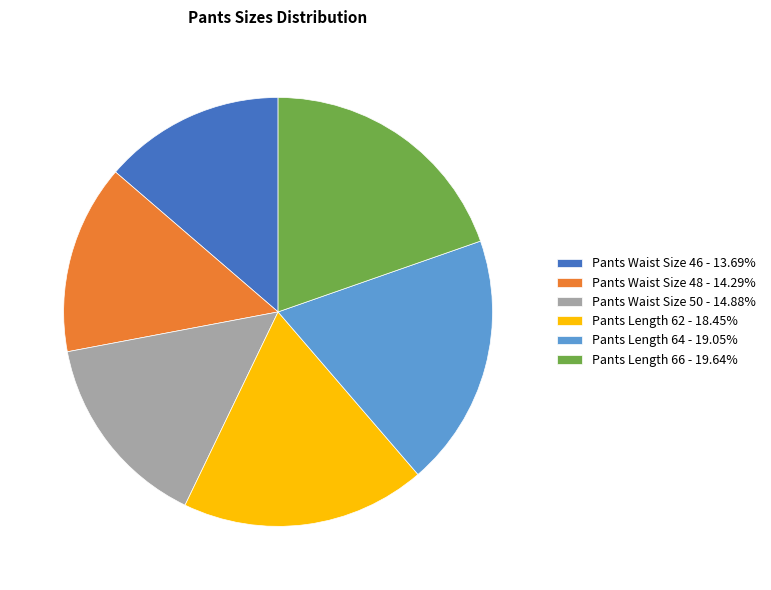

Which category has the biggest portion of the pie?

Pants Length 66